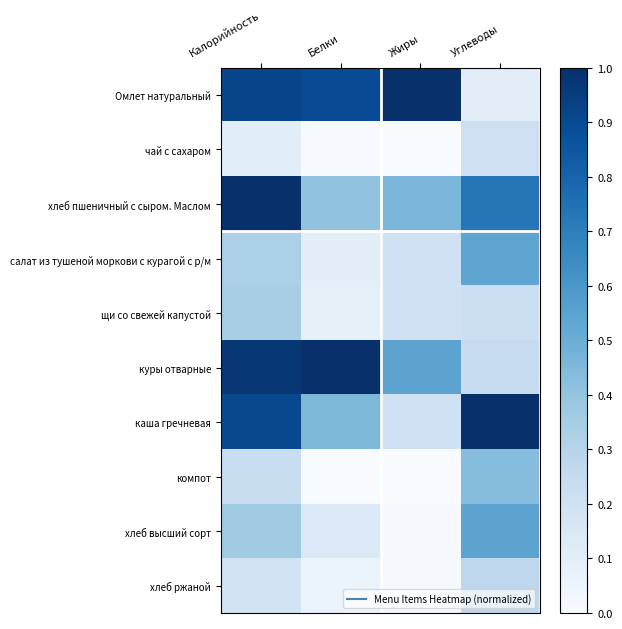

Rank the series by their maximum value, from highest to lowest.

Омлет натуральный, хлеб пшеничный с сыром. Маслом, куры отварные, каша гречневая, хлеб высший сорт, салат из тушеной моркови с курагой с р/м, компот, щи со свежей капустой, хлеб ржаной, чай с сахаром